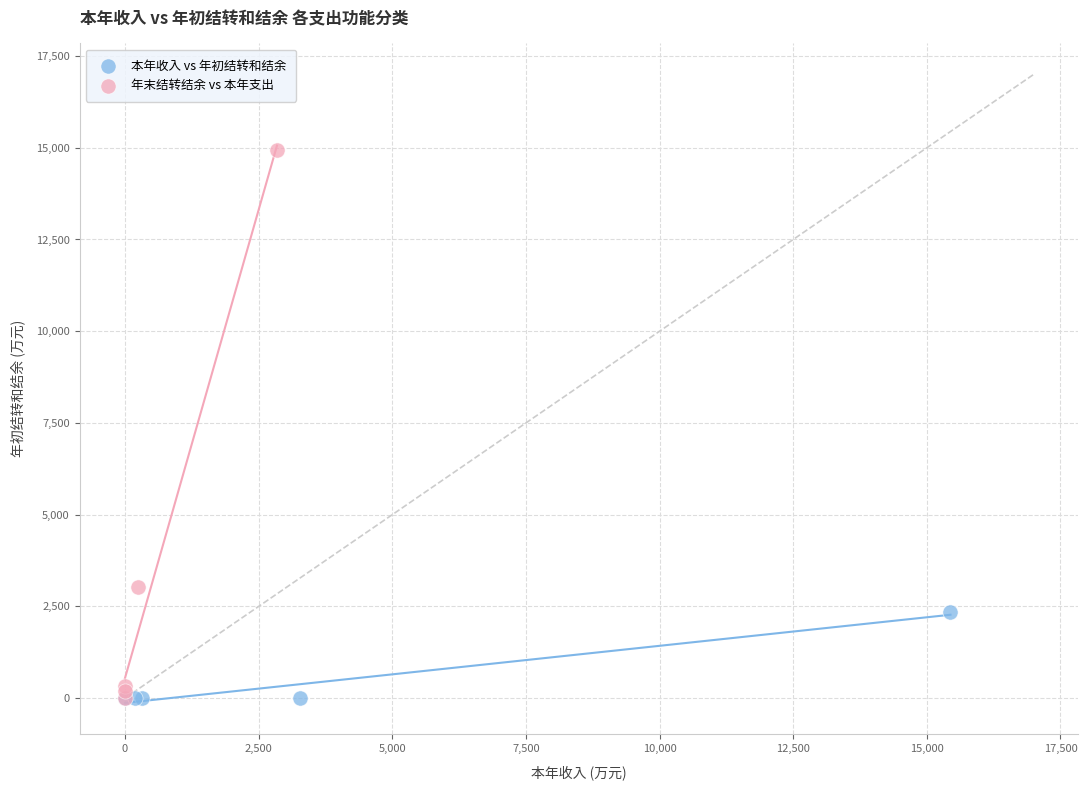

Which series contains the highest Y value?

年末结转结余 vs 本年支出